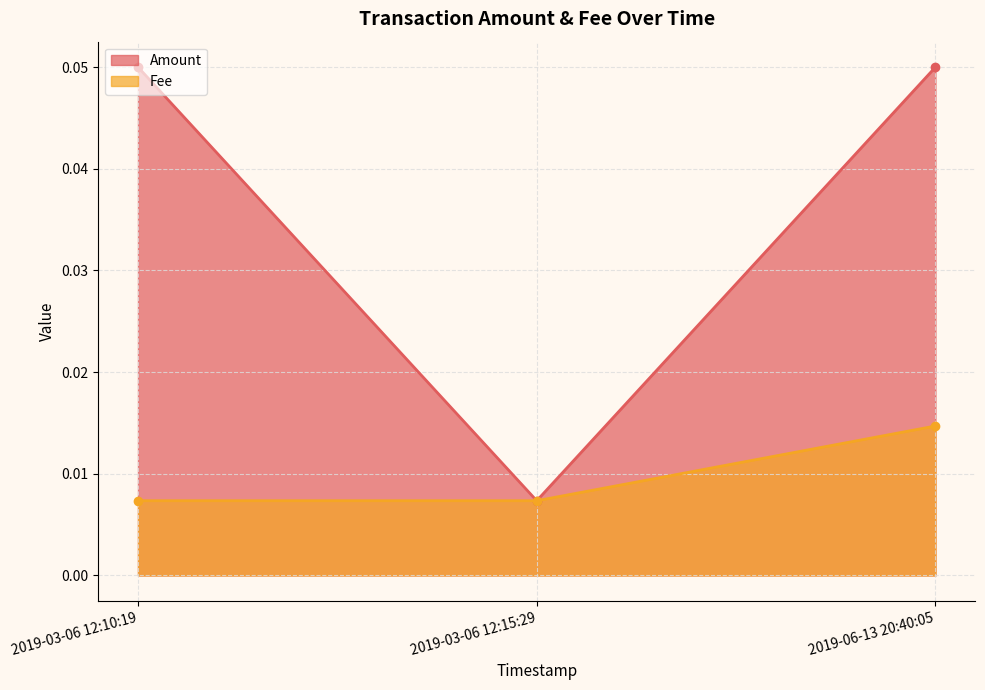

How many lines are shown in the chart?

2